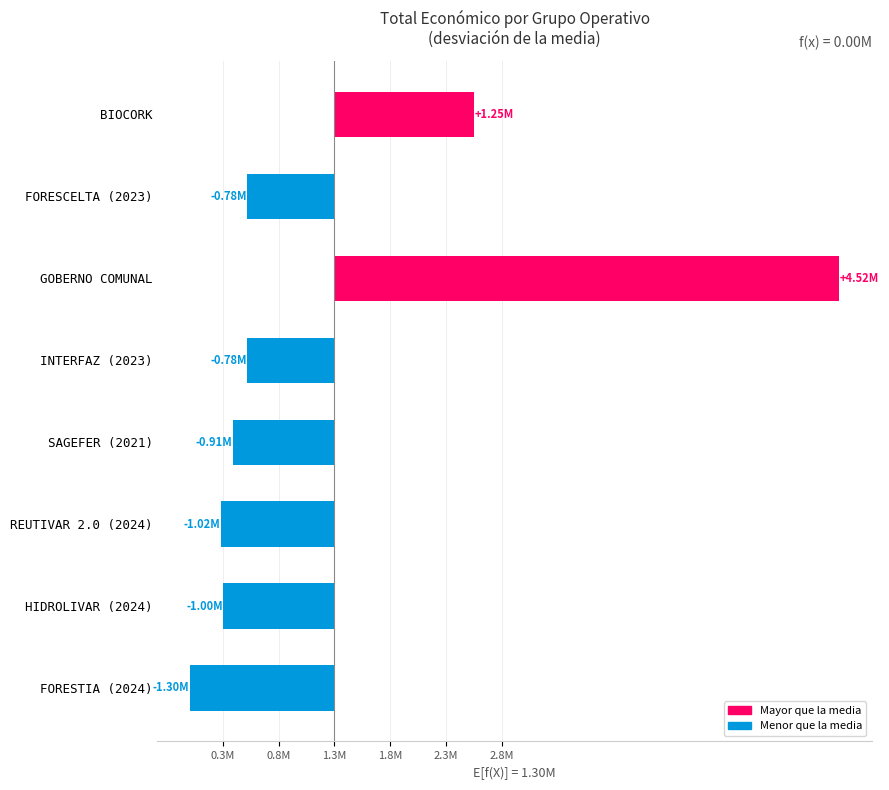

Are the bars horizontal?

Yes